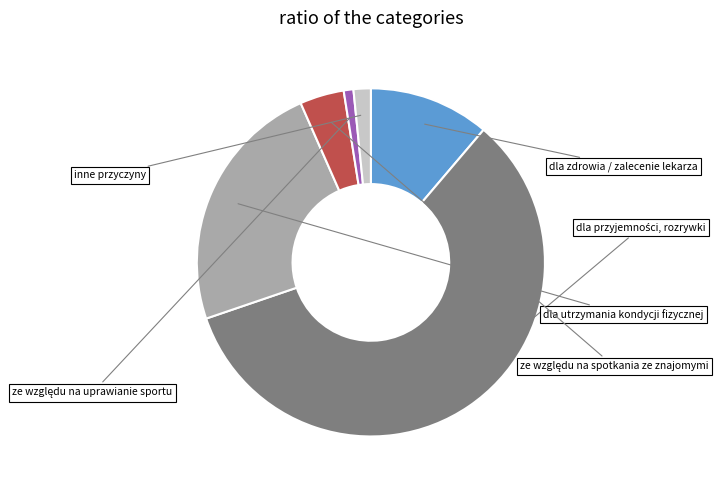

To the nearest percent, what is the average slice percentage?

17%